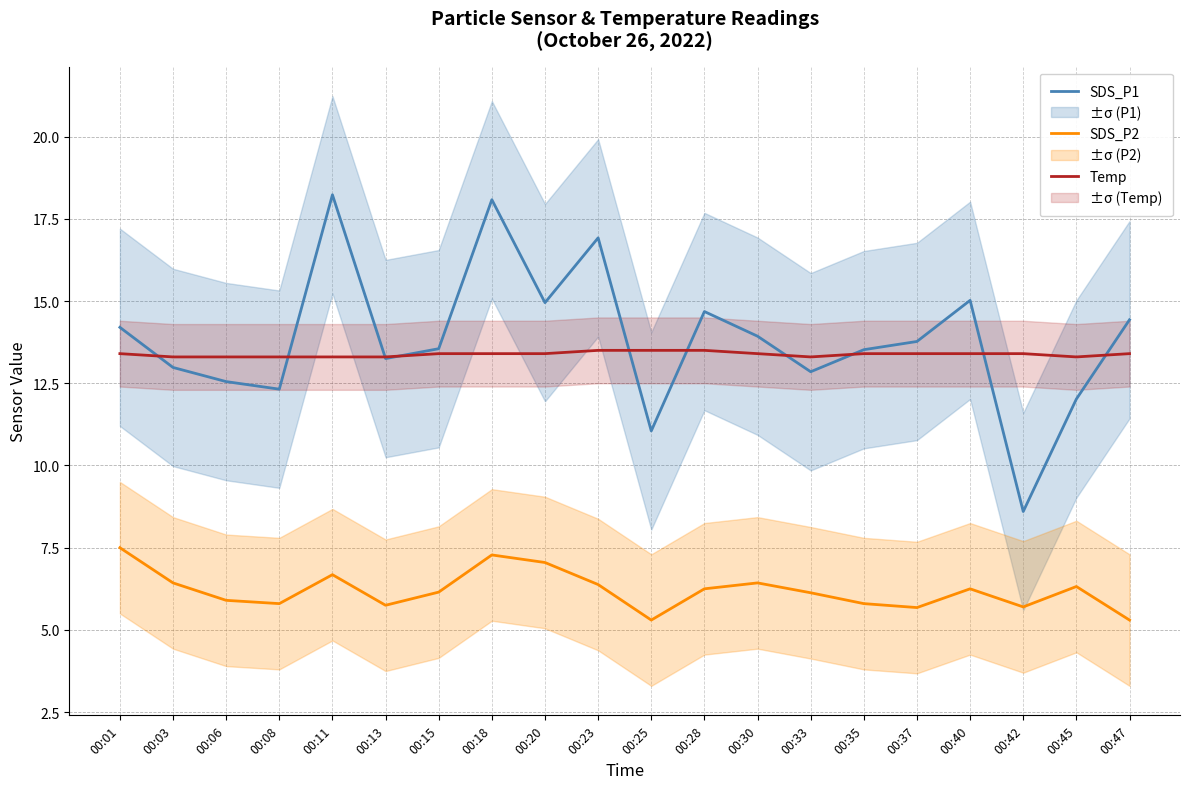

Which series has the largest total across all categories?

SDS_P1